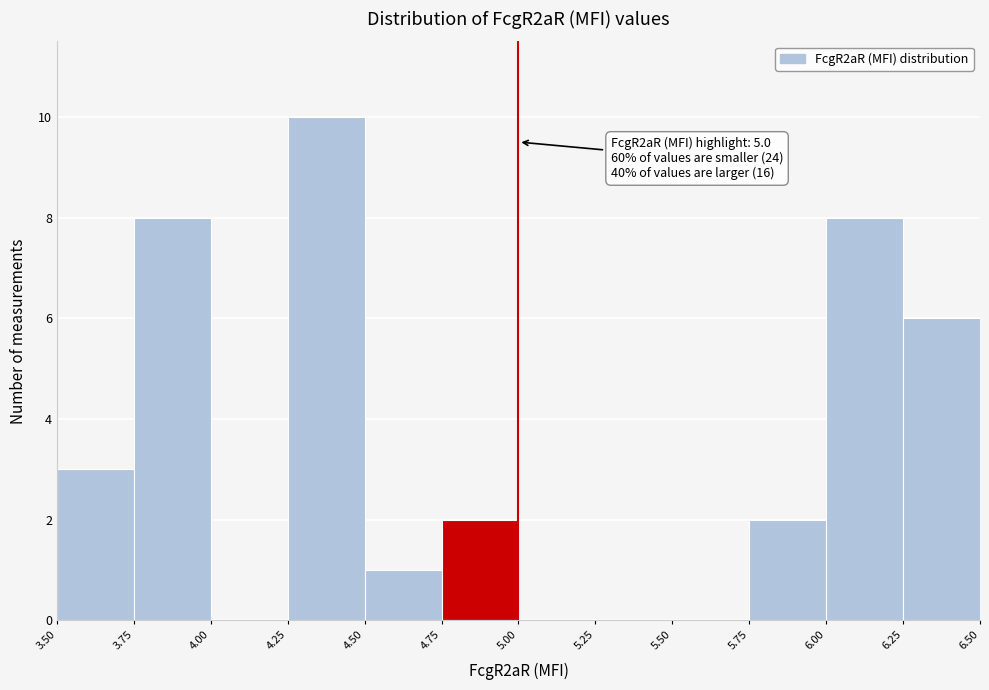

Which range on the x-axis has the tallest bar?

4.25 to 4.50